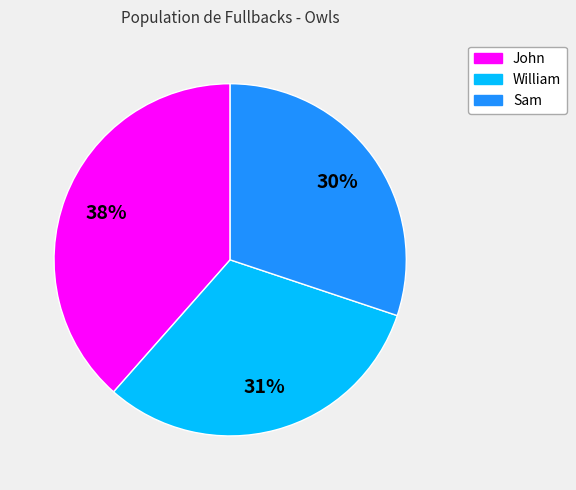

To the nearest percent, what percentage of the pie is William?

31%